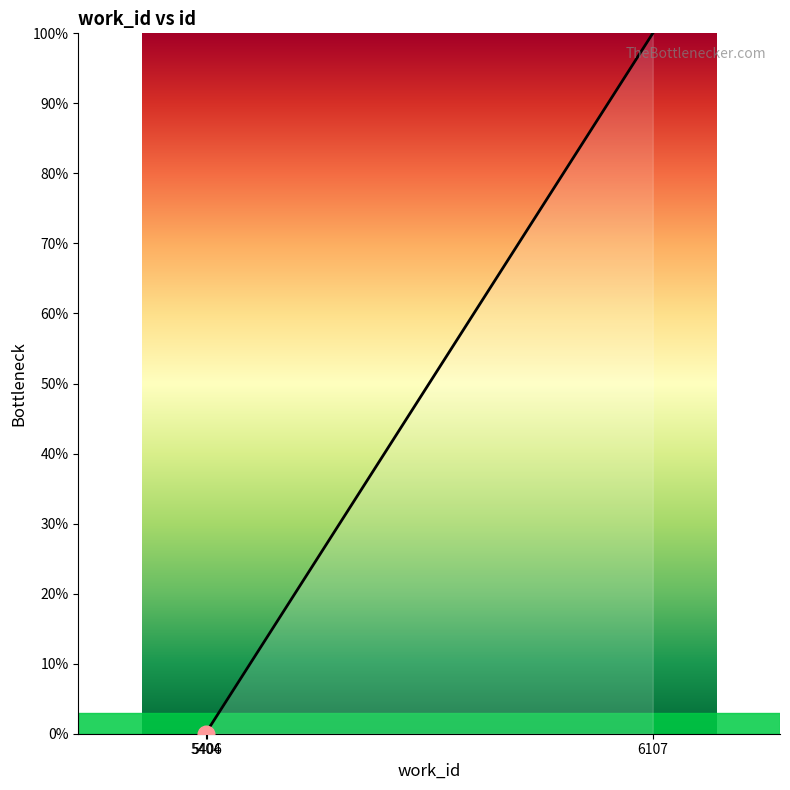

What is the change in value from 5404 to 6107?

+100.0